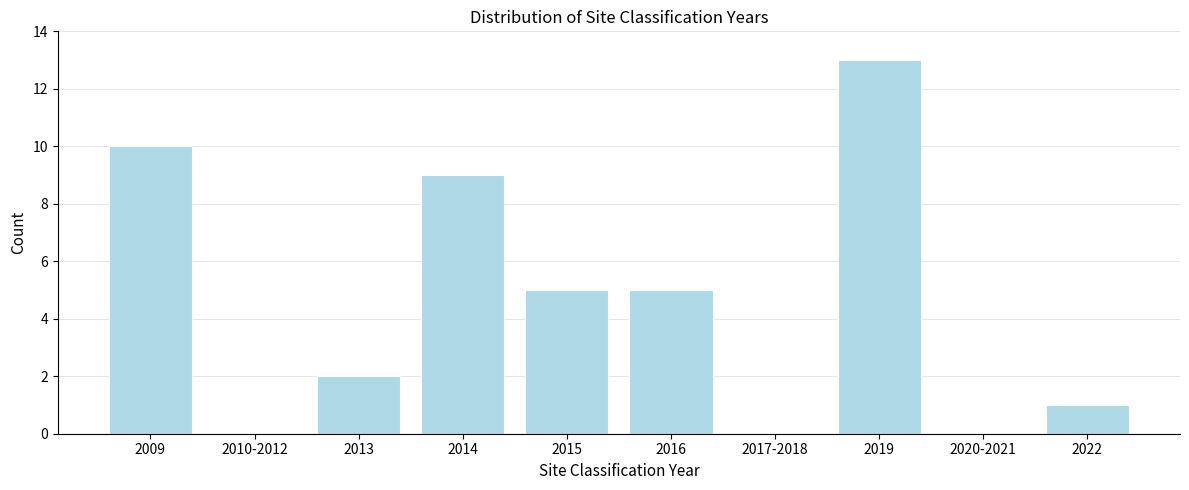

Reading left to right, list all the values displayed in this chart.

2009=10	2010-2012=0	2013=2	2014=9	2015=5	2016=5	2017-2018=0	2019=13	2020-2021=0	2022=1